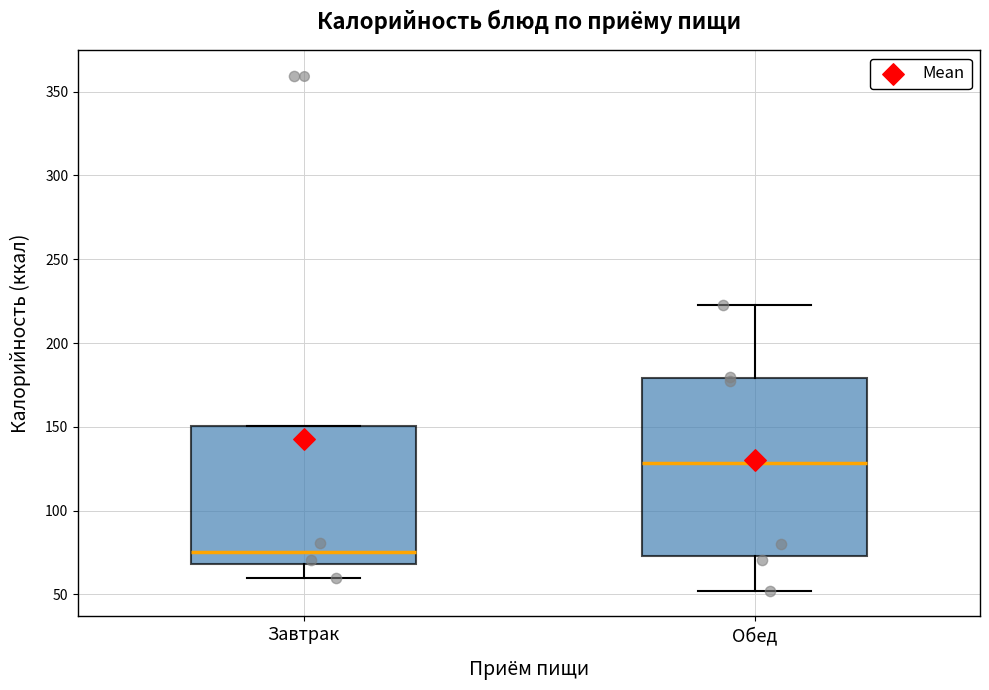

Which box is the tallest, from its lower edge to its upper edge?

Обед